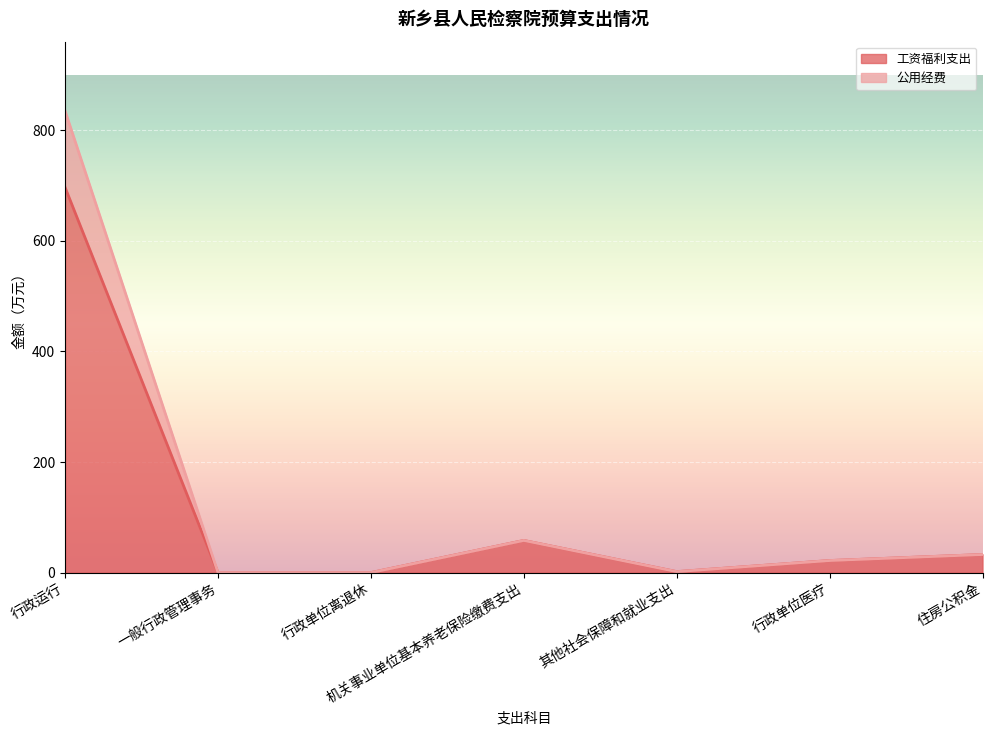

What is the maximum value for 工资福利支出?

697.0